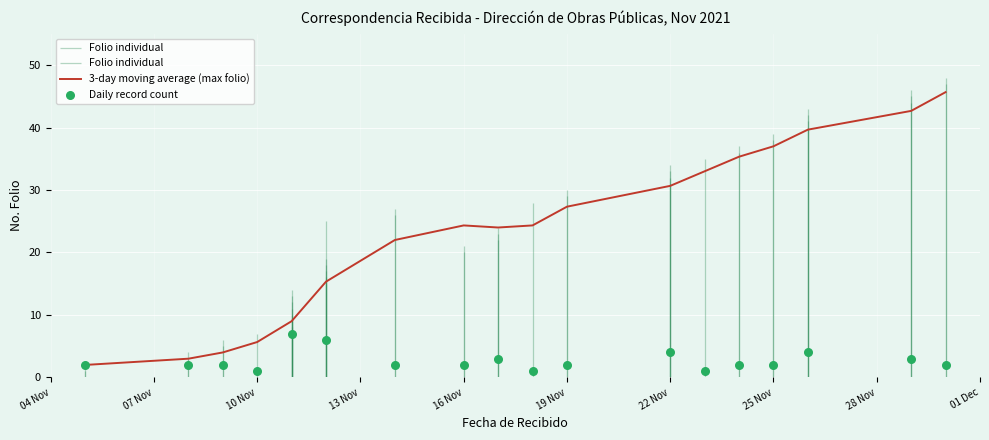

Which series has the widest spread of Y values?

3-day moving average (max folio)